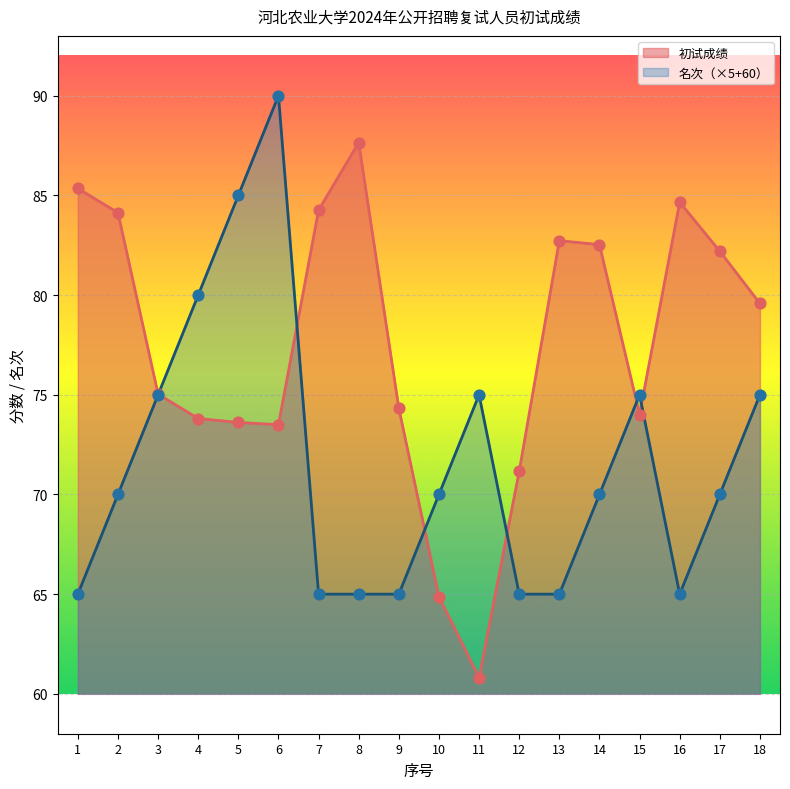

Which series contains the highest Y value?

名次